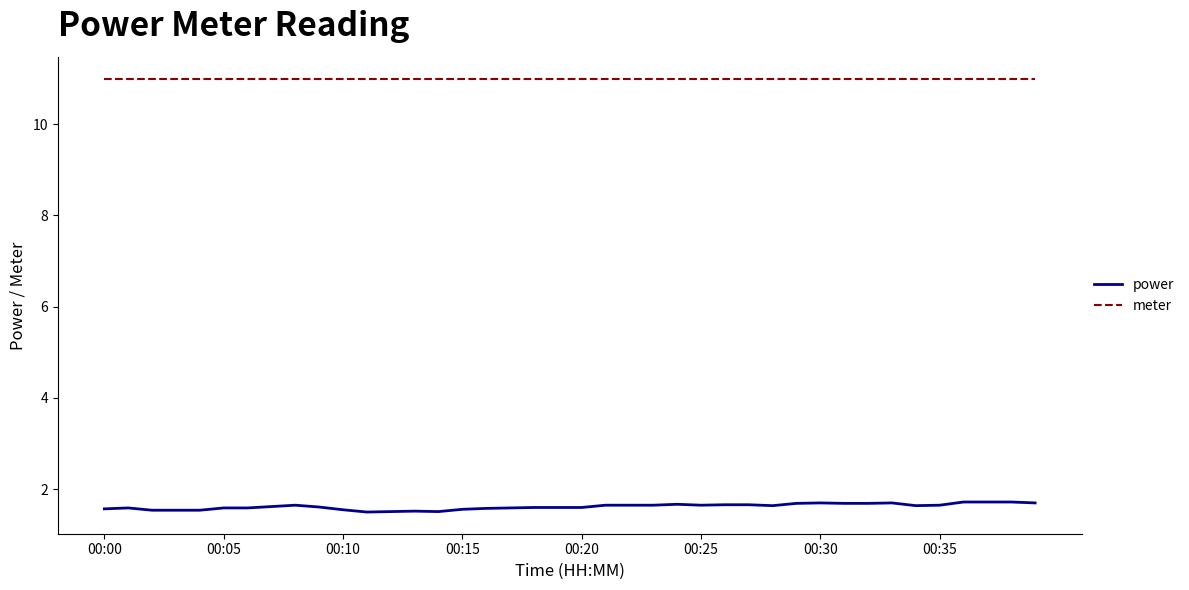

What is the minimum value for meter?

11.0